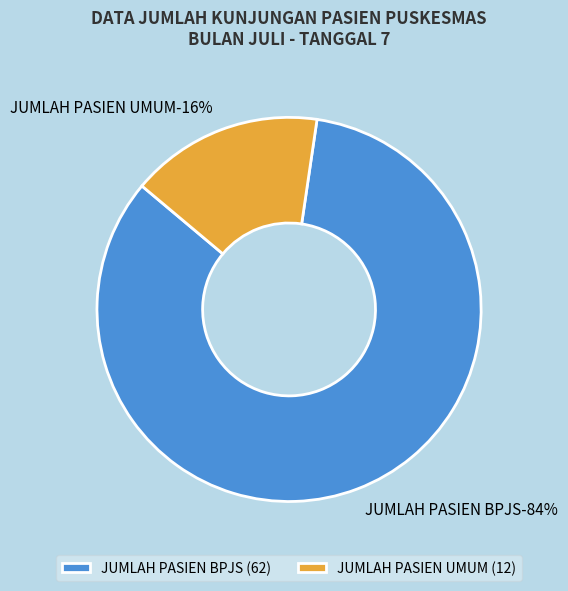

What is the change in value from JUMLAH PASIEN BPJS to JUMLAH PASIEN UMUM?

-50